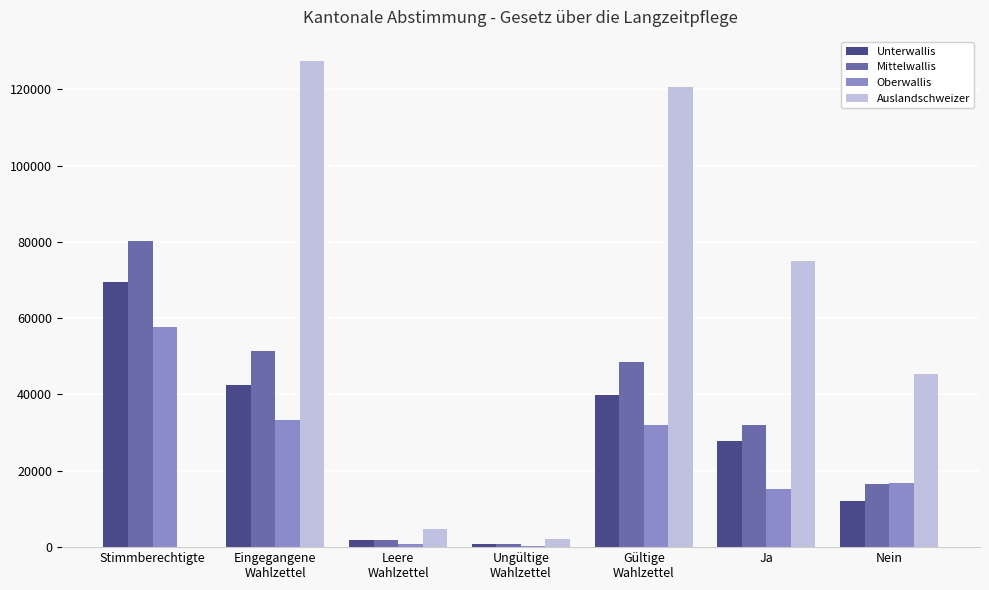

Which series has the largest total across all categories?

Auslandschweizer